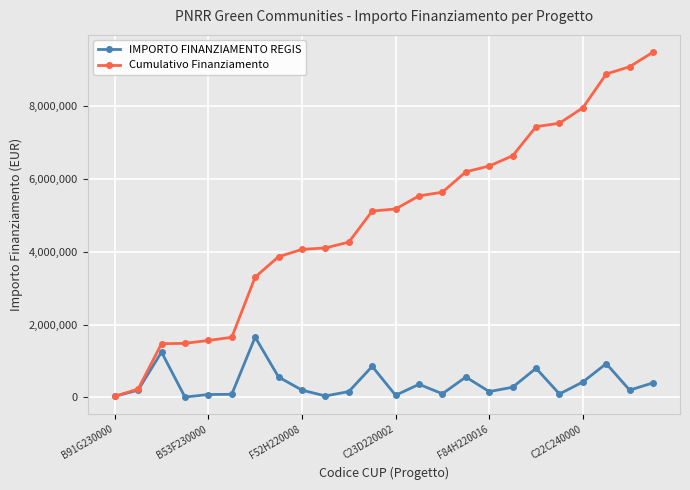

Which series has the widest spread of values?

Cumulativo Finanziamento